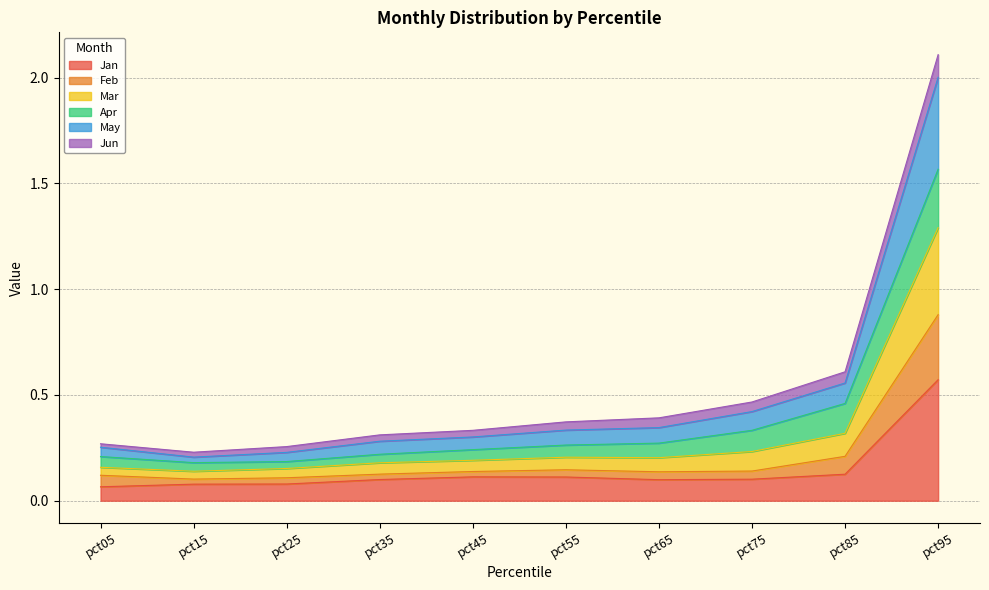

True or false: May and Feb intersect in this chart.

False